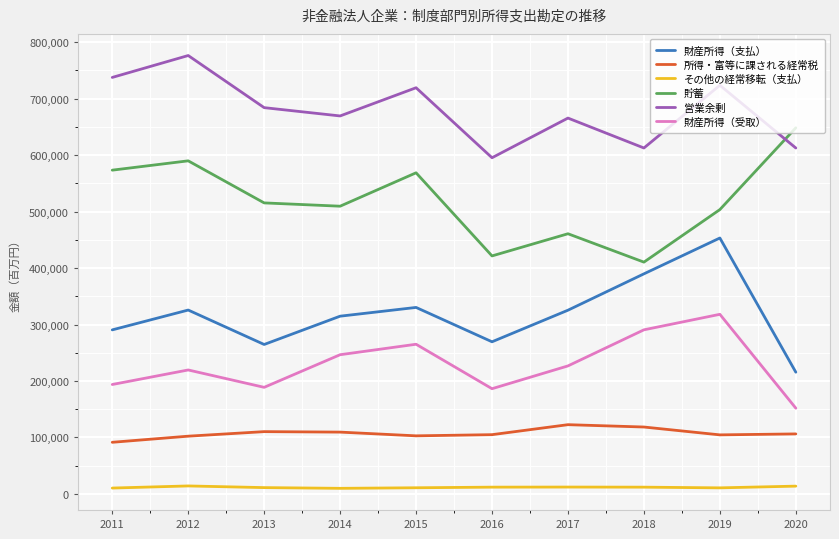

Does the chart have visible grid lines?

Yes